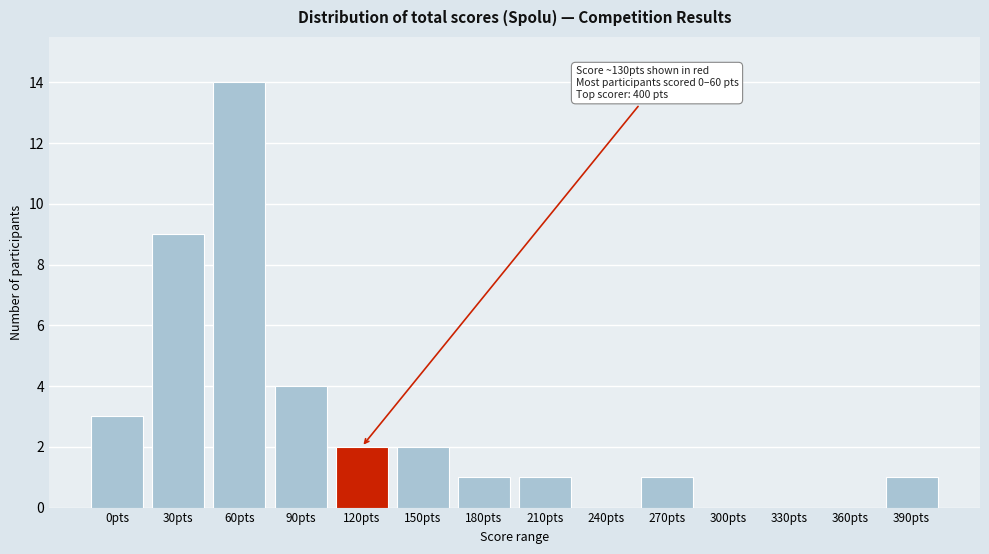

Reading right to left, extract all data points from this chart.

390pts=1	360pts=0	330pts=0	300pts=0	270pts=1	240pts=0	210pts=1	180pts=1	150pts=2	120pts=2	90pts=4	60pts=14	30pts=9	0pts=3